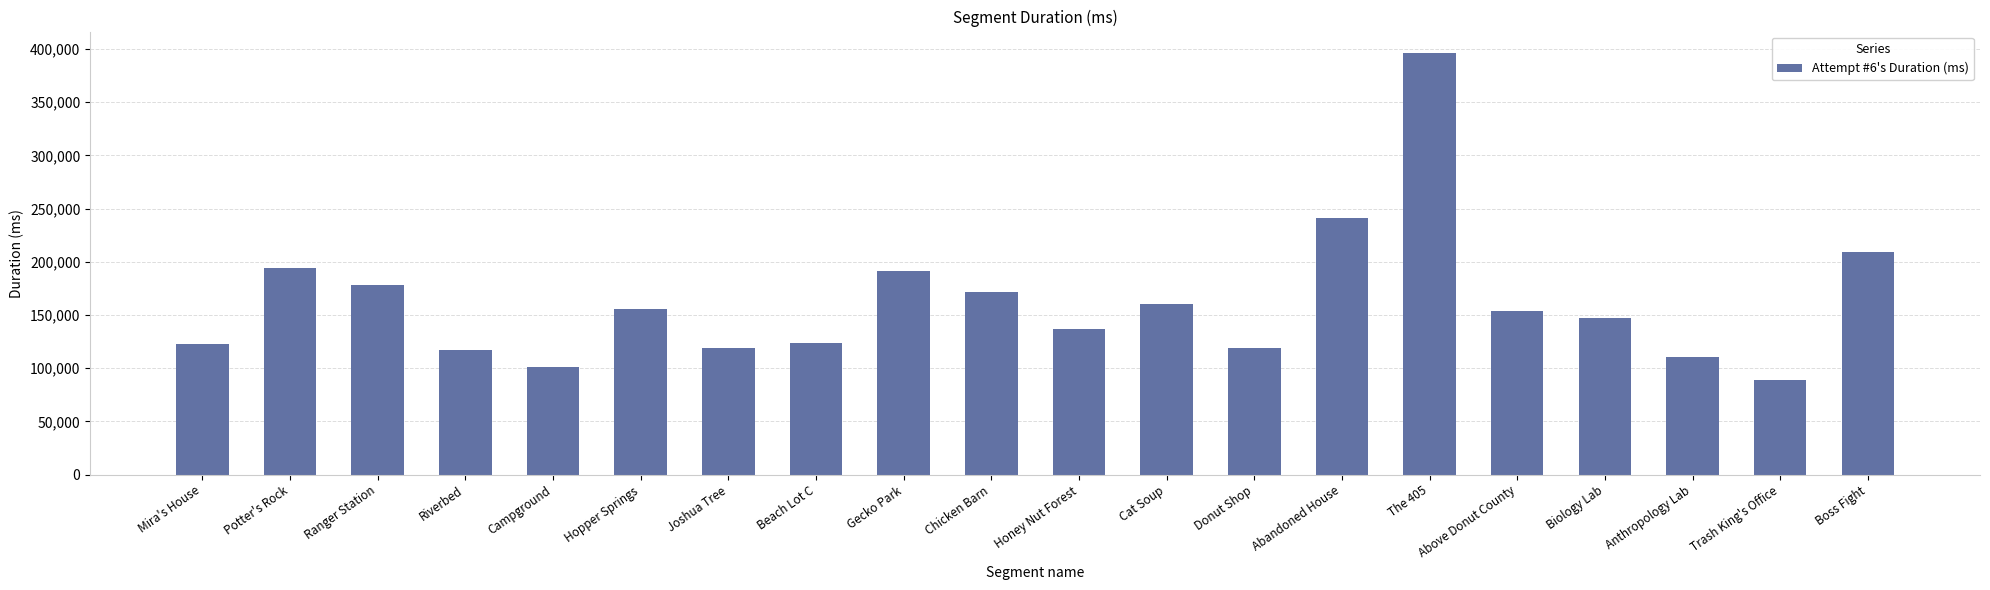

What is the sum of the values at Boss Fight and Riverbed?

326550